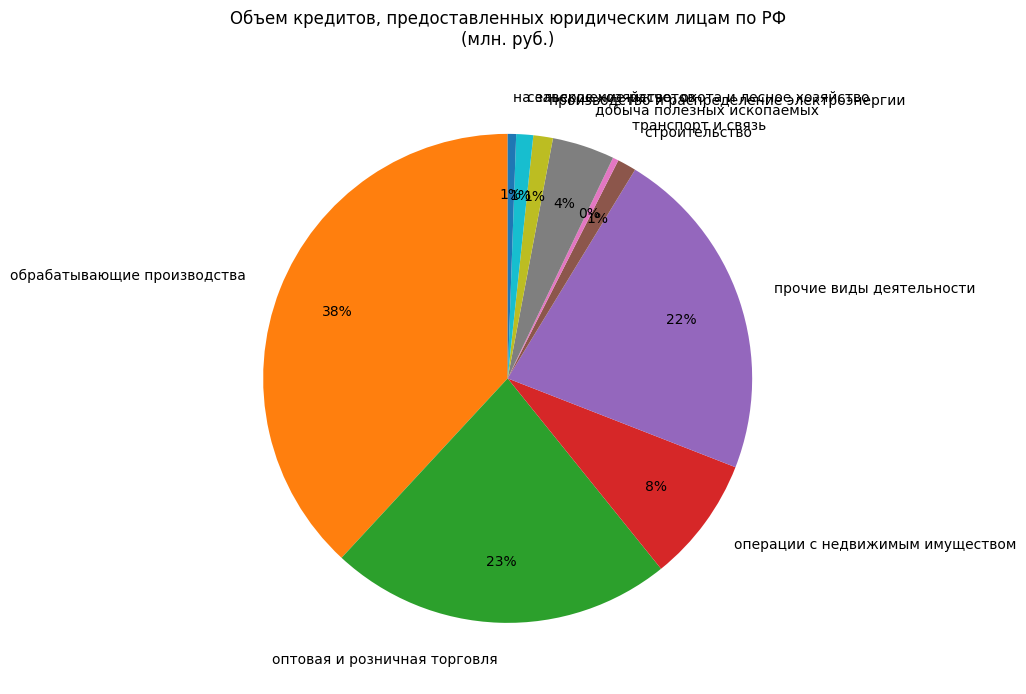

To the nearest percent, what is the average slice percentage?

10%